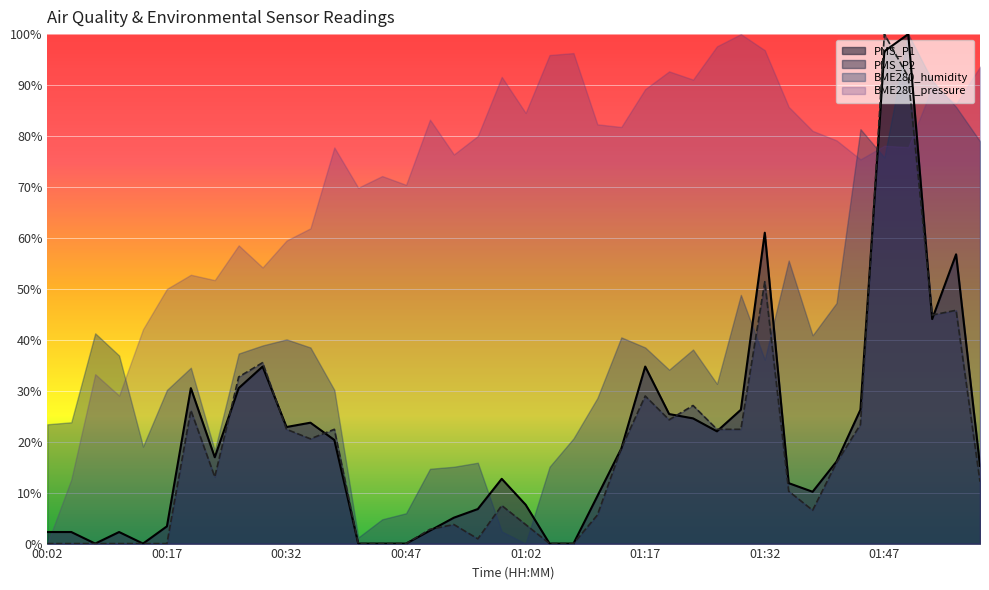

How many values in the PMS_P2 series exceed 13?

20